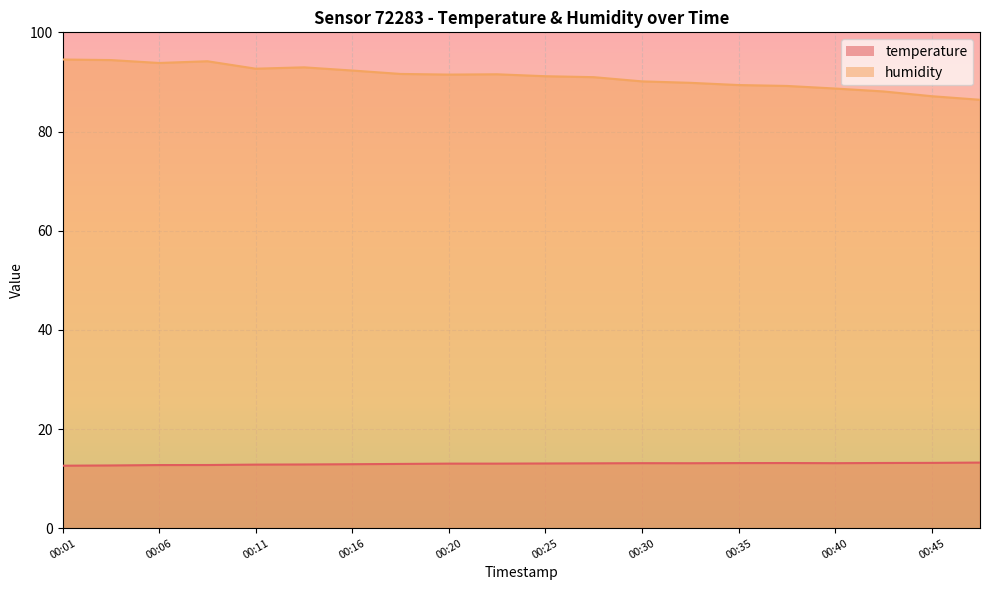

What is the value of the temperature point at the 8th from the left?

13.0